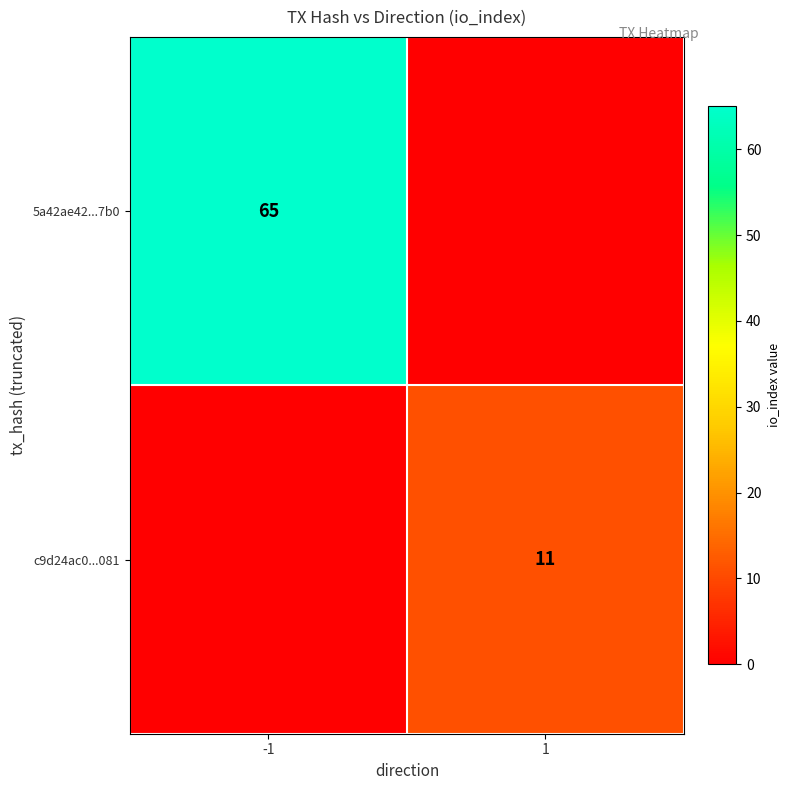

What is the difference between the highest and lowest values at -1?

65